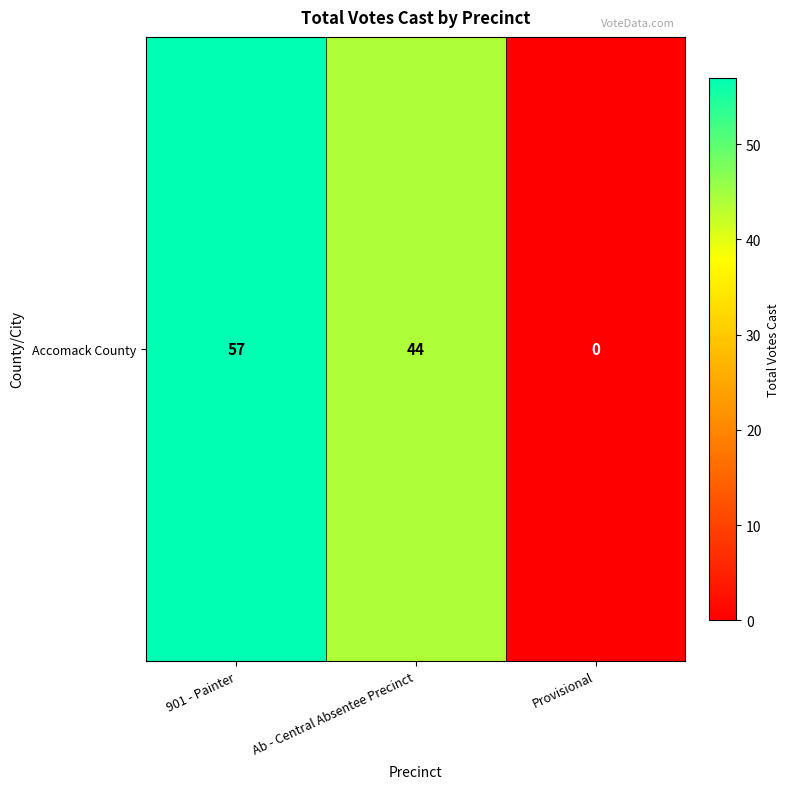

What is the change in value from 901 - Painter to Ab - Central Absentee Precinct?

-13